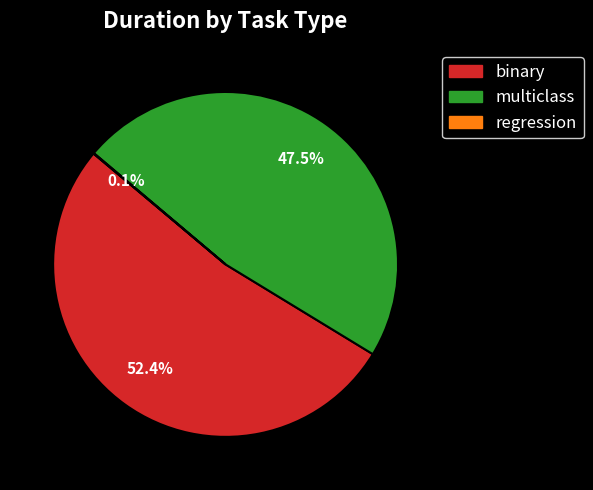

Does any single category account for the majority?

Yes